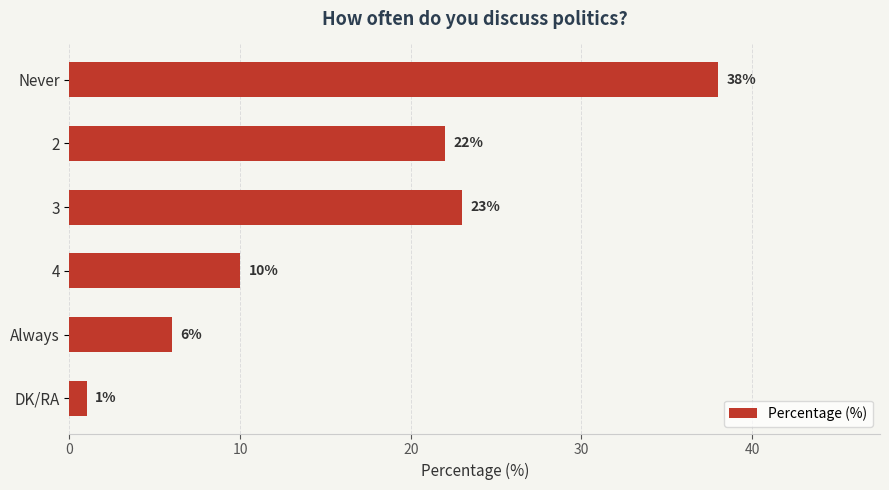

What is the ratio of the value at 3 to the value at 2?

1.0